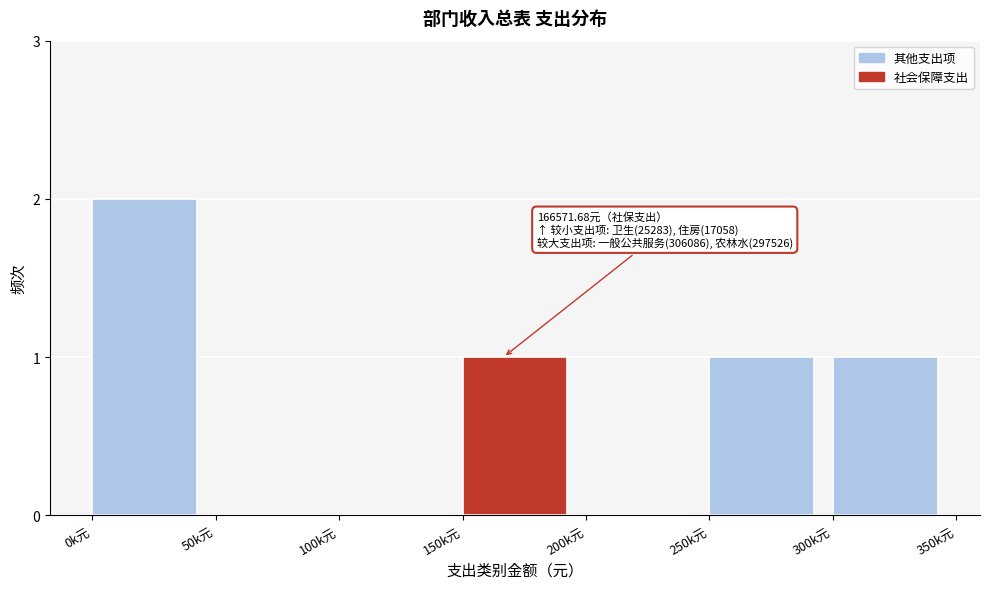

Reading right to left, extract all data points from this chart.

300k元=1	250k元=1	200k元=0	150k元=1	100k元=0	50k元=0	0k元=2